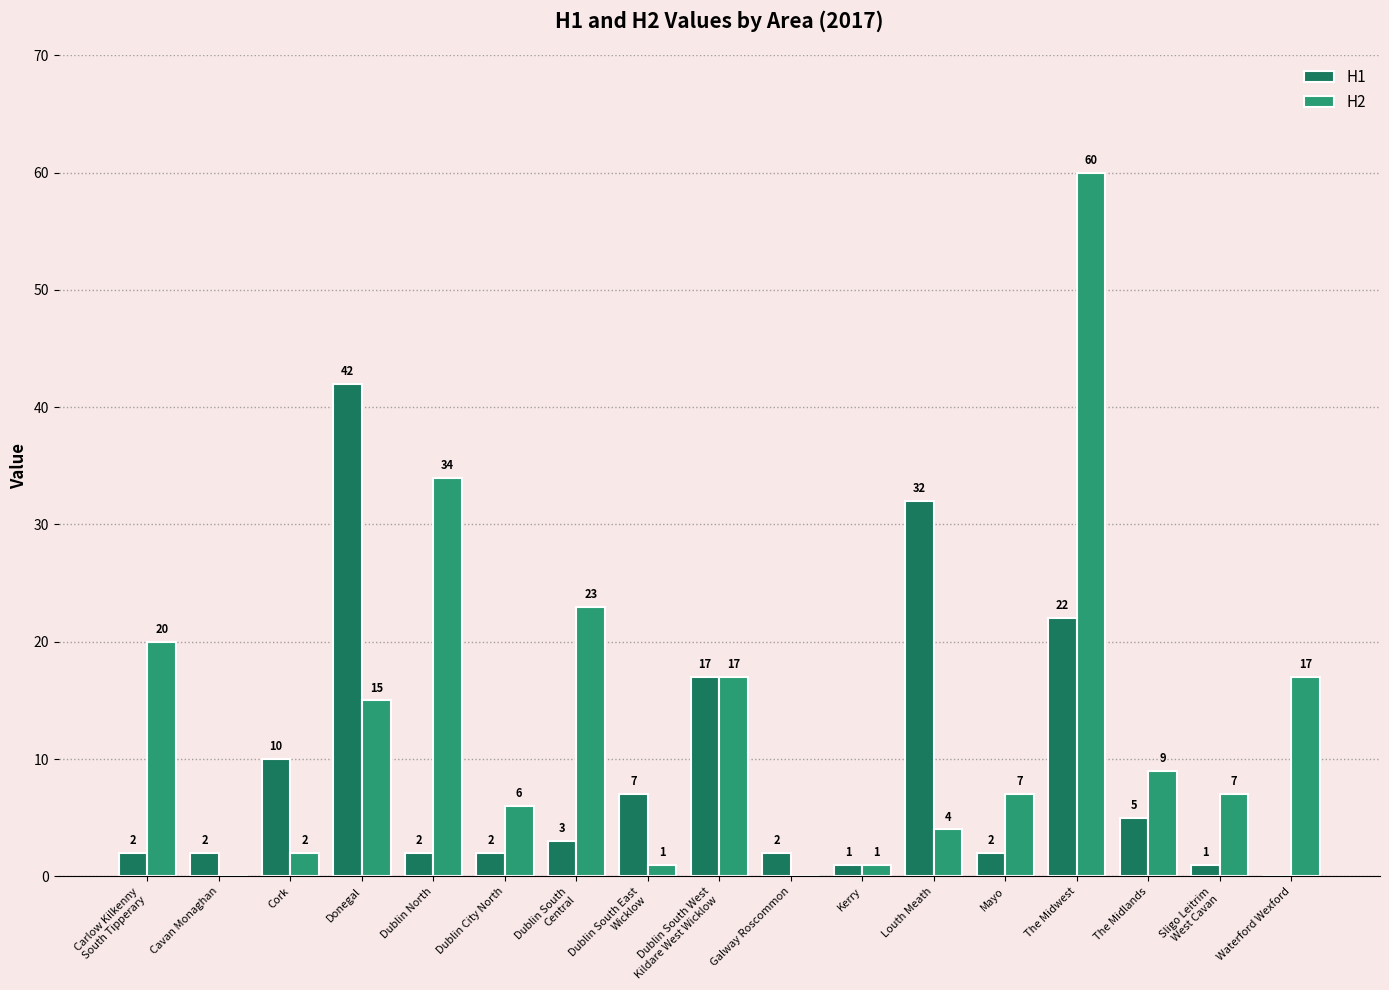

Is the value of H1 at Dublin South East
Wicklow greater than the value of H2 at The Midlands?

No